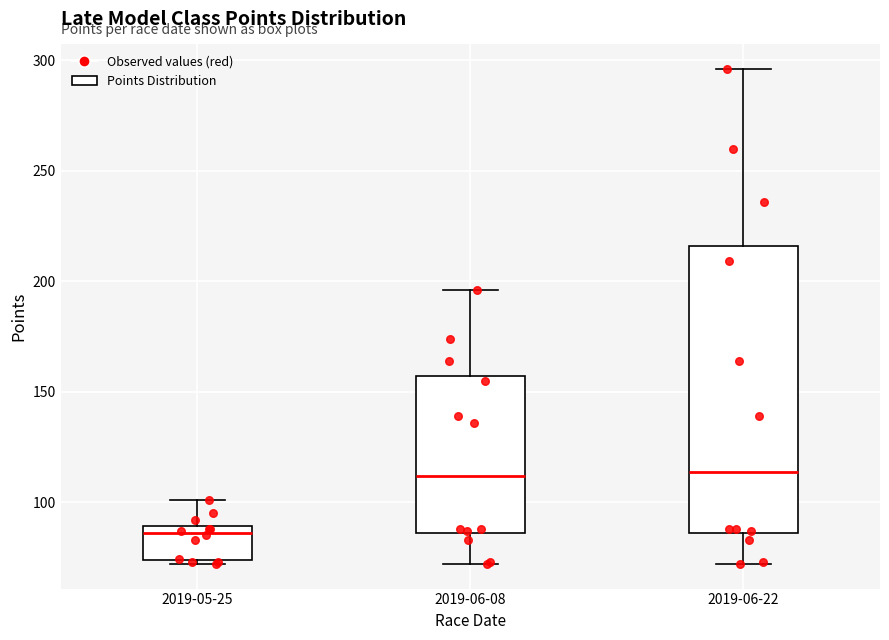

Where does the upper whisker of the box for 2019-05-25 end on the y-axis? The values are not printed on the chart, so give them approximately, as read against the axis.

100